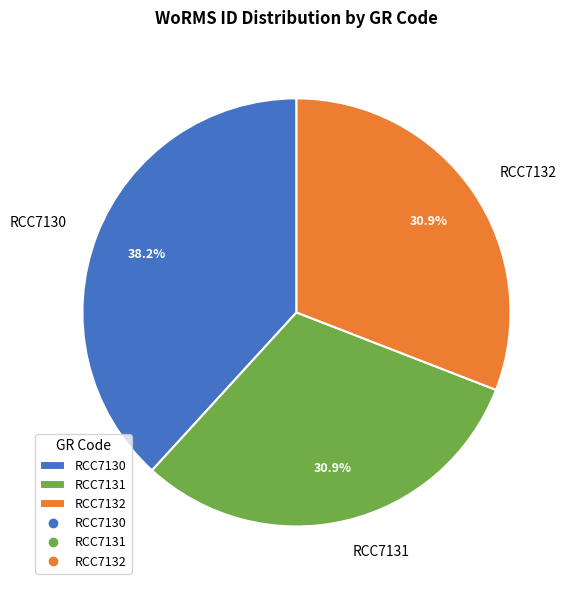

How many slices are in this pie chart?

3